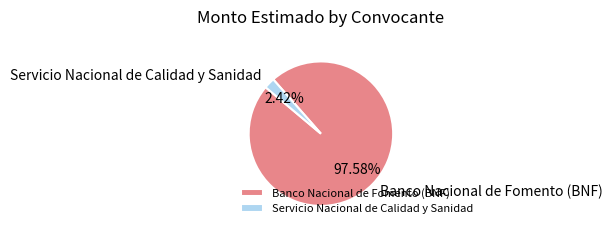

To the nearest percent, what portion does Servicio Nacional de Calidad y Sanidad represent?

2%